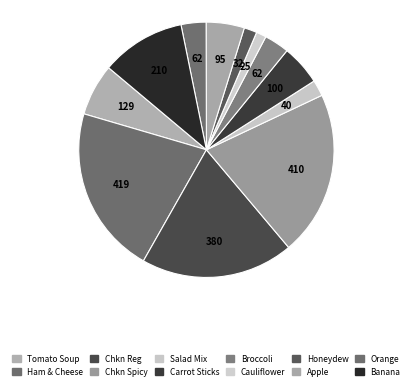

How many segments does this pie chart have?

12